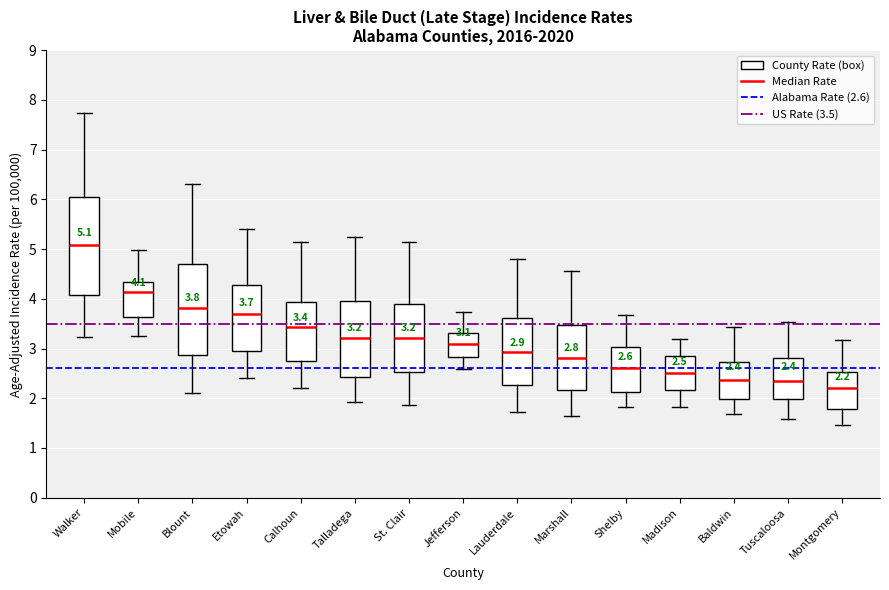

Comparing the boxes themselves (not the whiskers), which one is the tallest?

Walker